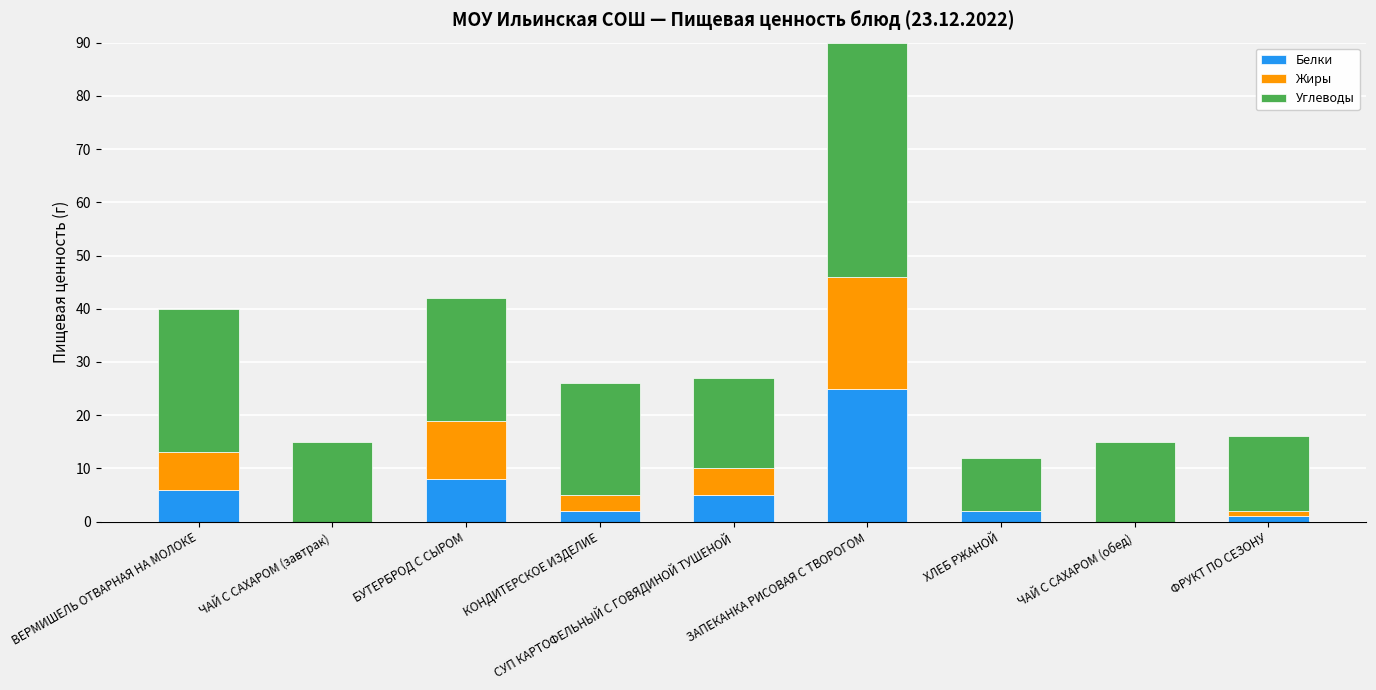

What is the sum of the Белки values at СУП КАРТОФЕЛЬНЫЙ С ГОВЯДИНОЙ ТУШЕНОЙ and ЗАПЕКАНКА РИСОВАЯ С ТВОРОГОМ?

30